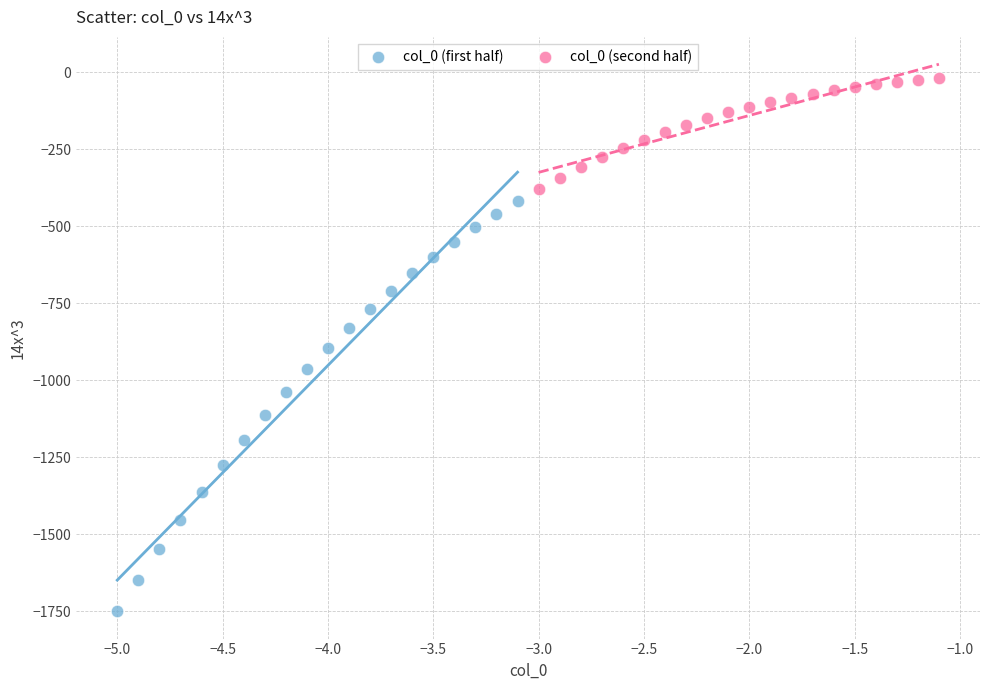

Which series contains the highest Y value?

col_0 (second half)